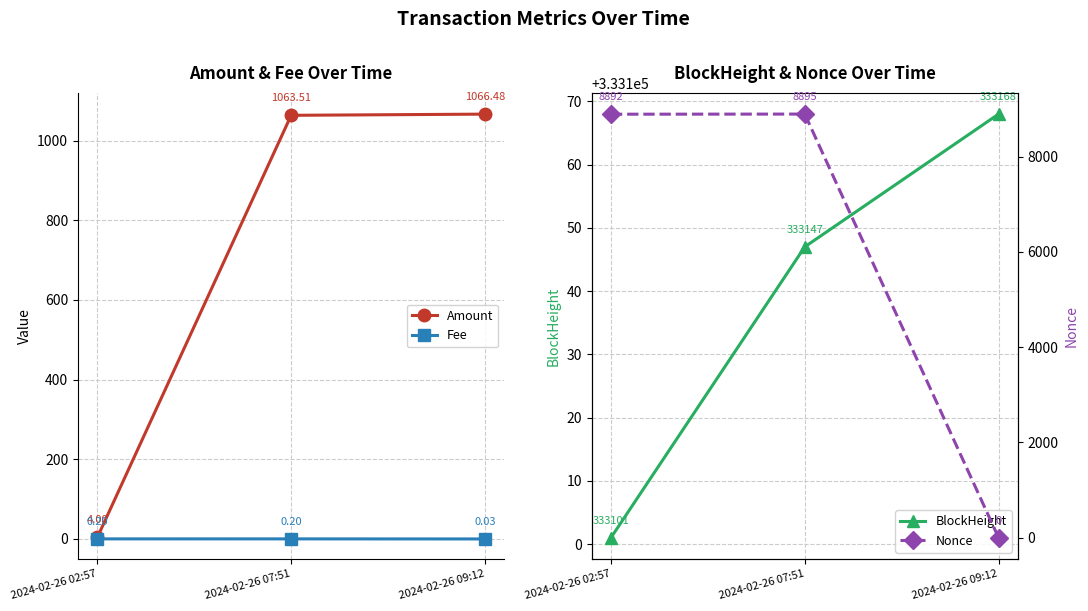

Which category has the lowest value in the Fee series?

2024-02-26 09:12